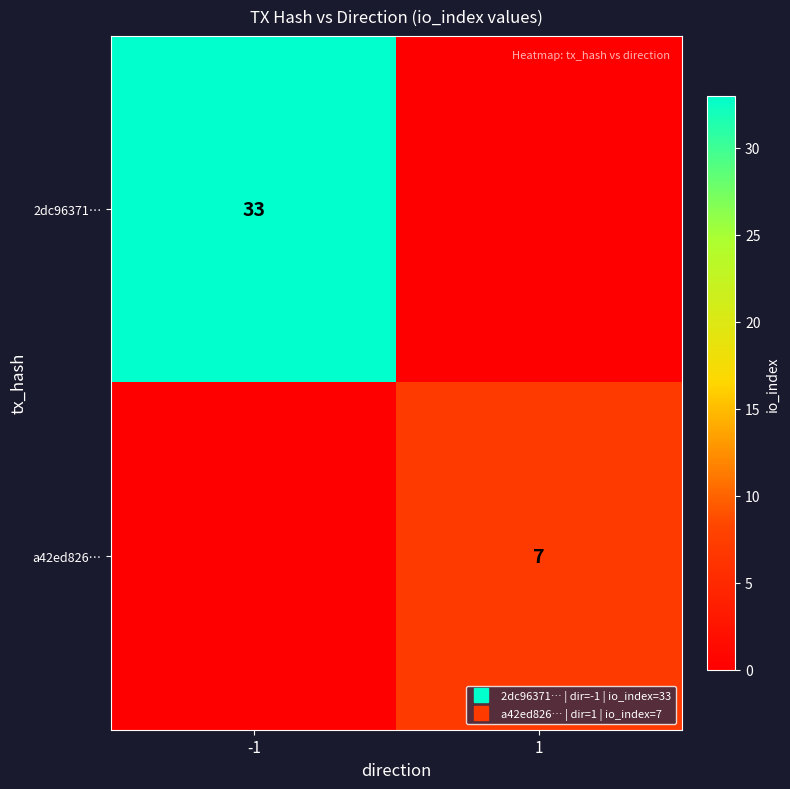

List the series in order of their overall mean, lowest first.

a42ed826…, 2dc96371…